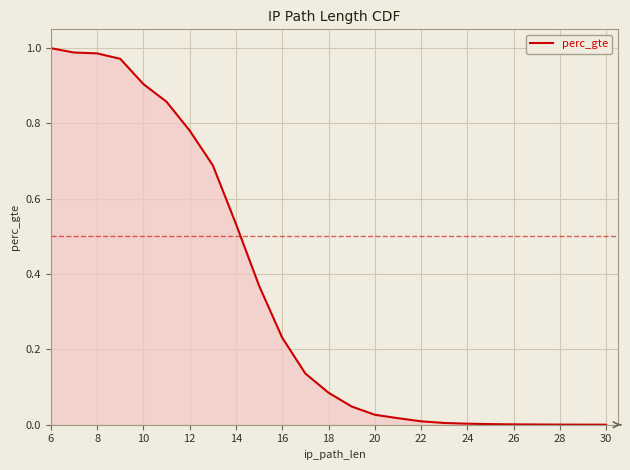

How many lines are shown in the chart?

1